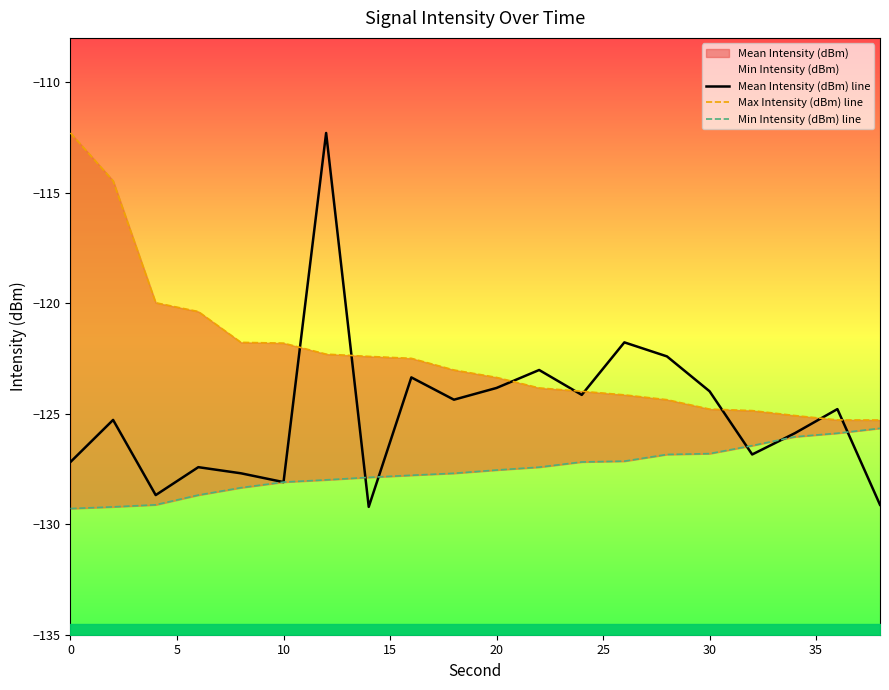

The Mean Intensity (dBm) line series shows -53.2 at 0. True or false?

False